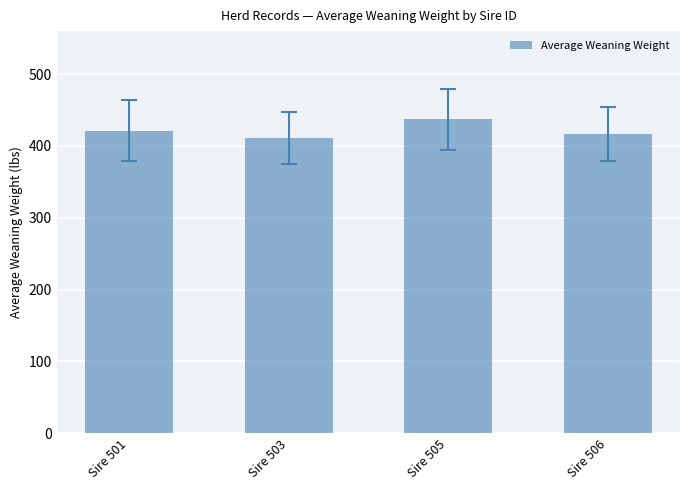

At which label does the data first exceed 421?

Sire 501